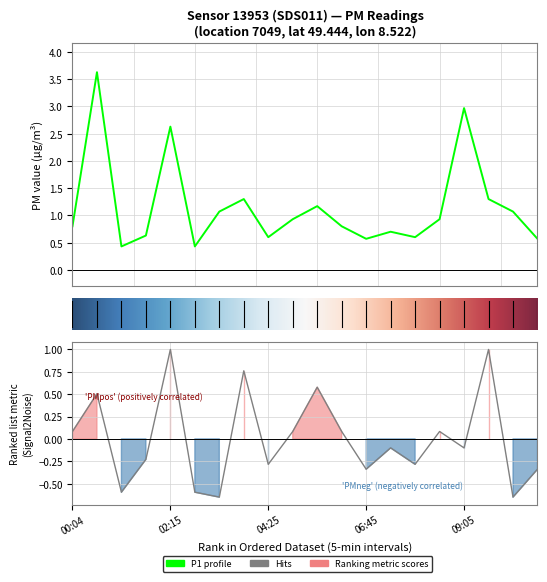

Reading left to right, what are all the values shown in this chart?

P1: 0.8	3.6	0.4	0.6	2.6	0.4	1.1	1.3	0.6	0.9	1.2	0.8	0.6	0.7	0.6	0.9	3.0	1.3	1.1	0.6
P2: 0.1	0.5	-0.6	-0.2	1.0	-0.6	-0.7	0.8	-0.3	0.1	0.6	0.1	-0.3	-0.1	-0.3	0.1	-0.1	1.0	-0.7	-0.3